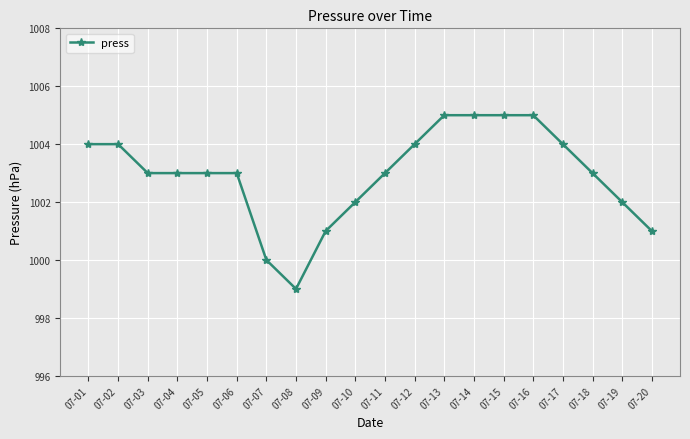

Is it true that the value at 07-20 is 1514?

False